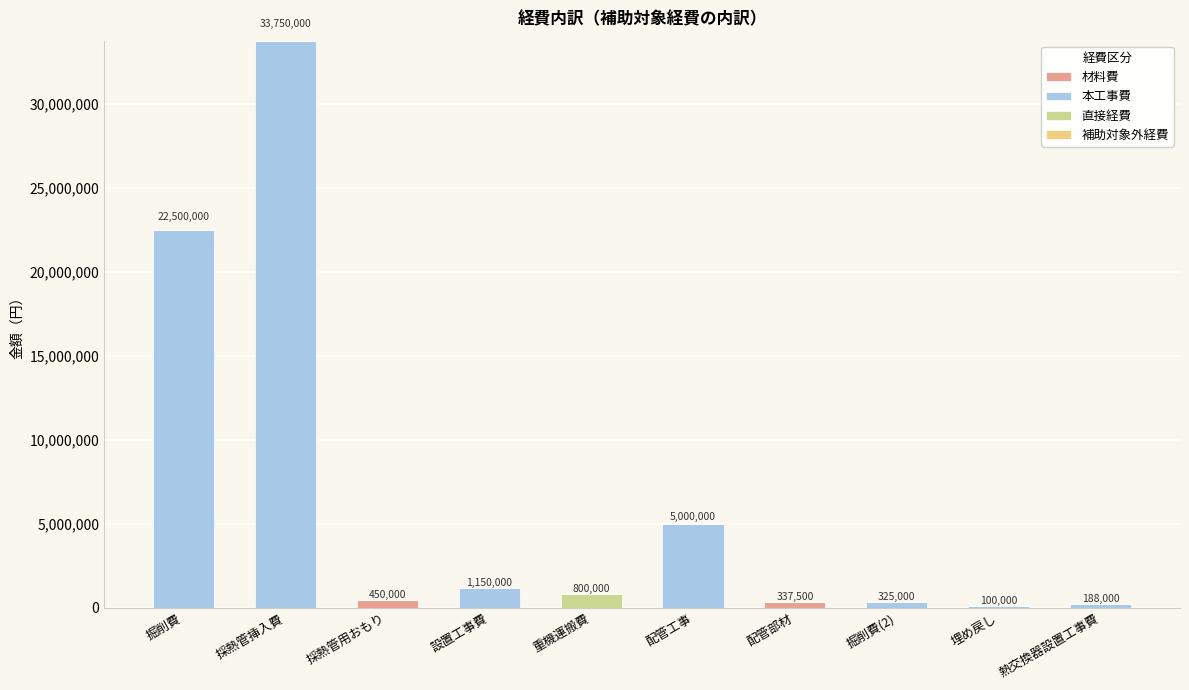

At which category is the sum across all series the highest?

採熱管挿入費